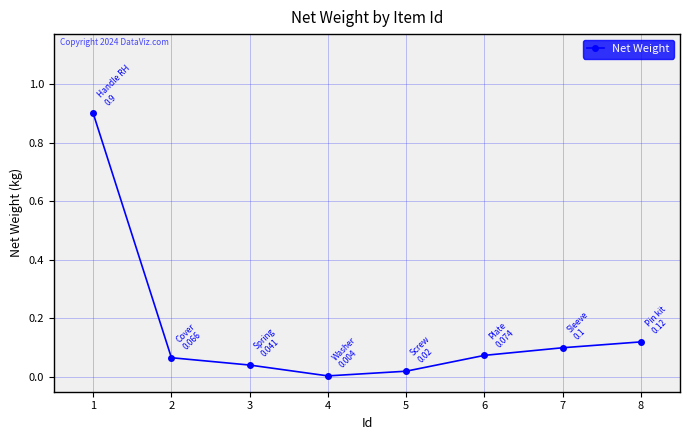

At which label is the value closest to 0?

4